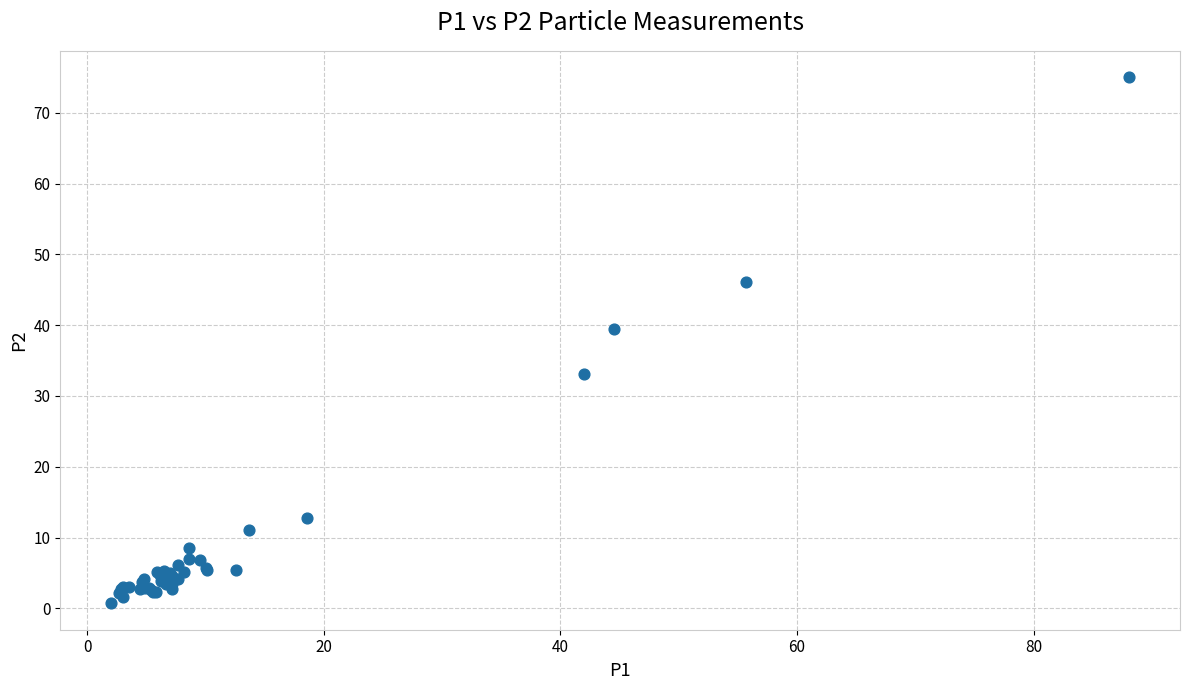

What Y value in the scatter plot is closest to 37?

39.4